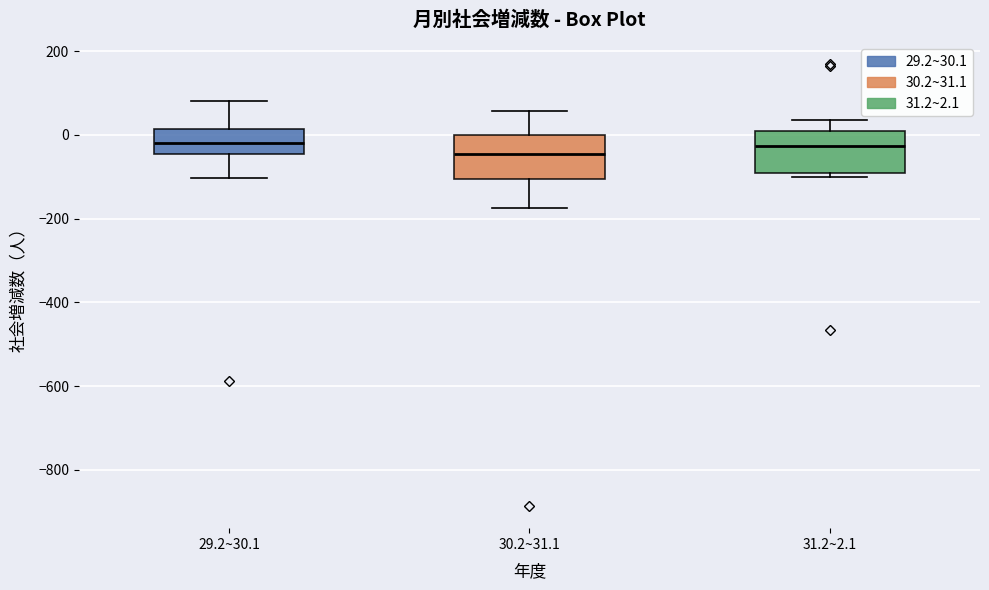

Reading left to right, read every box against the y-axis: the position of its median line, the range the box covers, and the ends of its whiskers. The values are not printed on the chart, so give them approximately, as read against the axis.

29.2~30.1: median -20, box -40 to 20, whiskers -100 to 80
30.2~31.1: median -40, box -100 to 0, whiskers -180 to 60
31.2~2.1: median -20, box -100 to 0, whiskers -100 (just below the box's lower edge) to 40